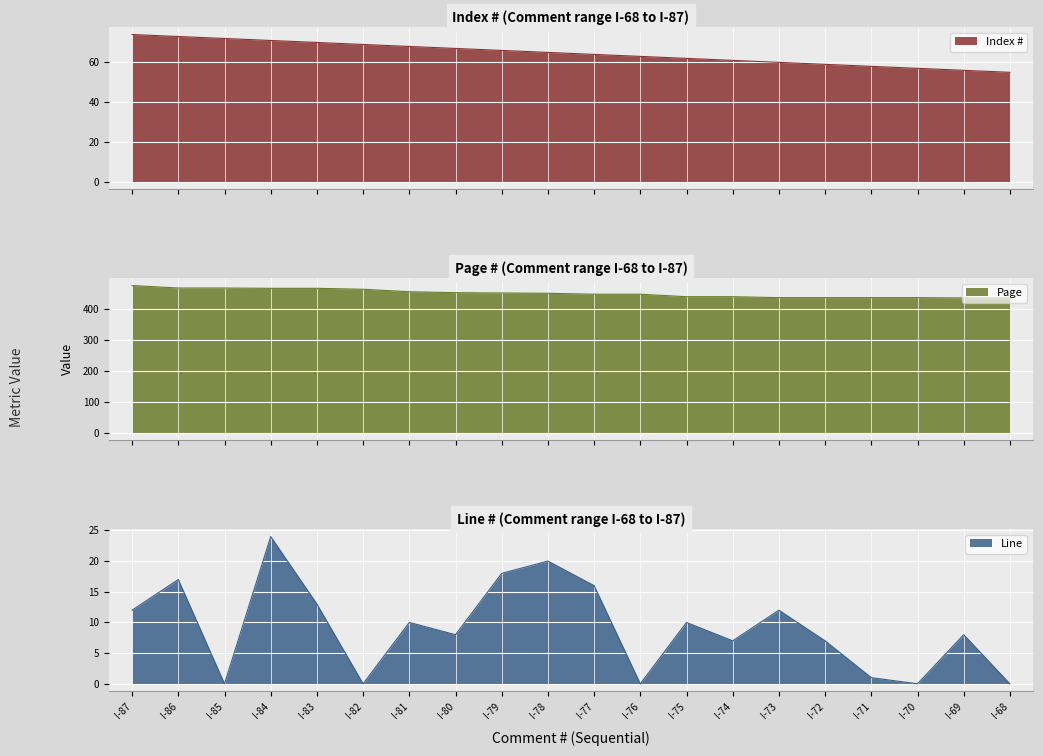

How many interior local valleys does the Line series have?

6